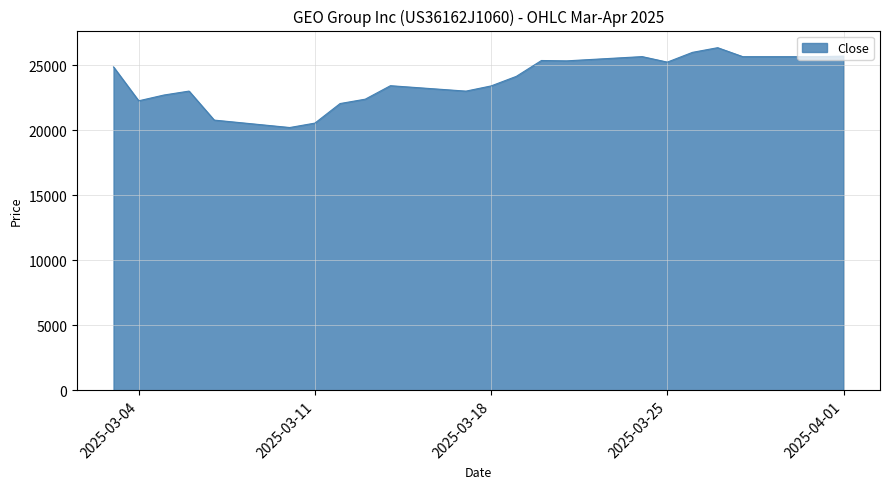

What is the smallest value displayed?

20210